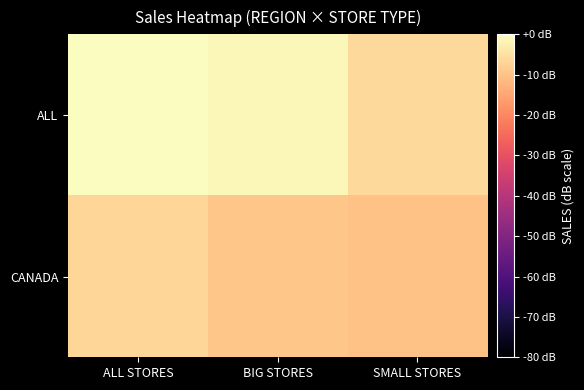

Reading left to right, transcribe all the data shown in this chart.

ALL: ALL STORES=0.0	BIG STORES=-1.2	SMALL STORES=-6.0
CANADA: ALL STORES=-6.8	BIG STORES=-9.5	SMALL STORES=-10.2